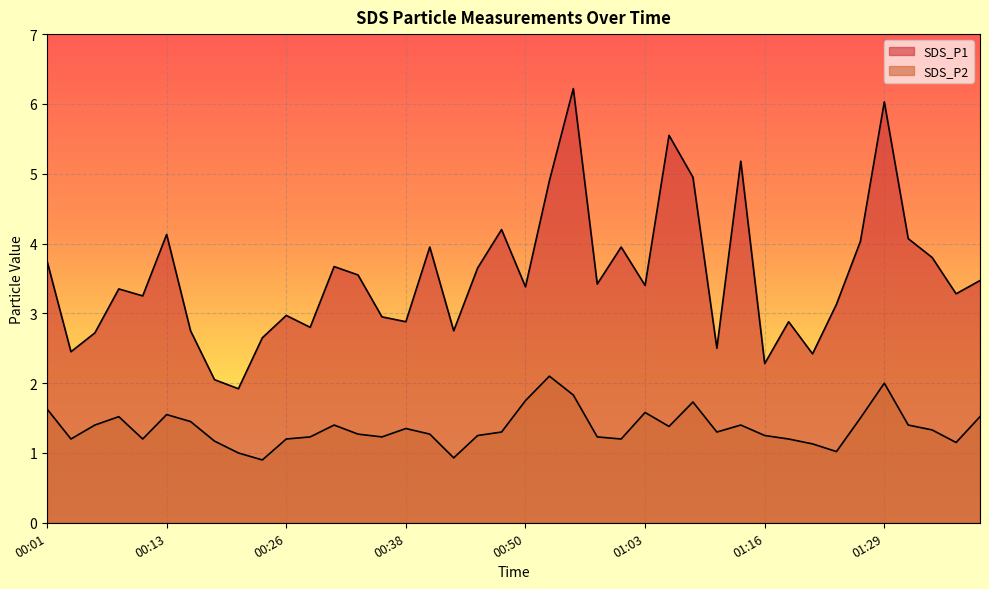

Reading left to right, what are all the values shown in this chart?

SDS_P1: 00:01=3.8	00:04=2.5	00:06=2.7	00:08=3.4	00:11=3.2	00:13=4.1	00:16=2.8	00:18=2.0	00:21=1.9	00:23=2.6	00:26=3.0	00:28=2.8	00:31=3.7	00:33=3.5	00:36=3.0	00:38=2.9	00:40=4.0	00:43=2.8	00:45=3.6	00:48=4.2	00:50=3.4	00:53=4.9	00:55=6.2	00:58=3.4	01:00=4.0	01:03=3.4	01:05=5.5	01:07=5.0	01:10=2.5	01:13=5.2	01:16=2.3	01:18=2.9	01:21=2.4	01:23=3.1	01:26=4.0	01:29=6.0	01:31=4.1	01:34=3.8	01:36=3.3	01:39=3.5
SDS_P2: 00:01=1.6	00:04=1.2	00:06=1.4	00:08=1.5	00:11=1.2	00:13=1.6	00:16=1.4	00:18=1.2	00:21=1.0	00:23=0.9	00:26=1.2	00:28=1.2	00:31=1.4	00:33=1.3	00:36=1.2	00:38=1.4	00:40=1.3	00:43=0.9	00:45=1.2	00:48=1.3	00:50=1.8	00:53=2.1	00:55=1.8	00:58=1.2	01:00=1.2	01:03=1.6	01:05=1.4	01:07=1.7	01:10=1.3	01:13=1.4	01:16=1.2	01:18=1.2	01:21=1.1	01:23=1.0	01:26=1.5	01:29=2.0	01:31=1.4	01:34=1.3	01:36=1.1	01:39=1.5